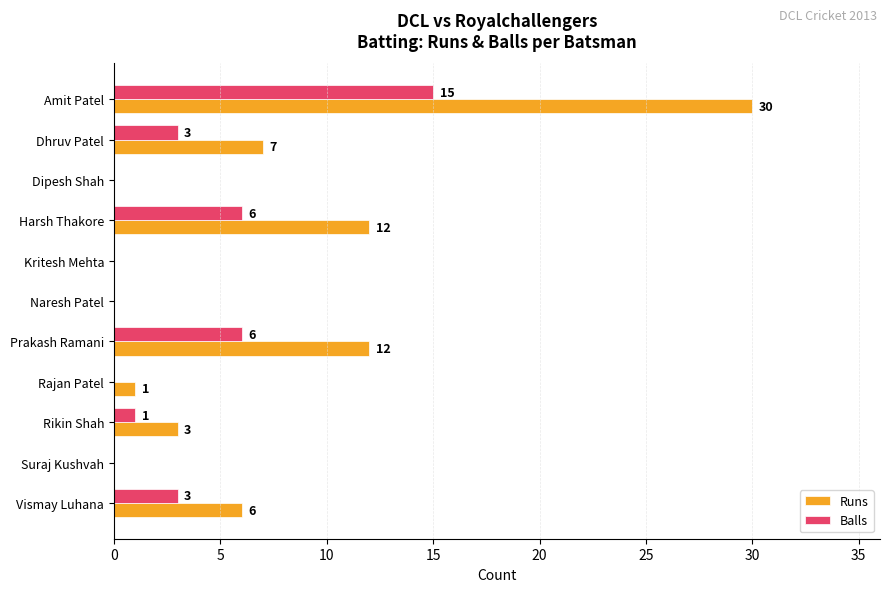

What is the highest value of the Balls series?

15